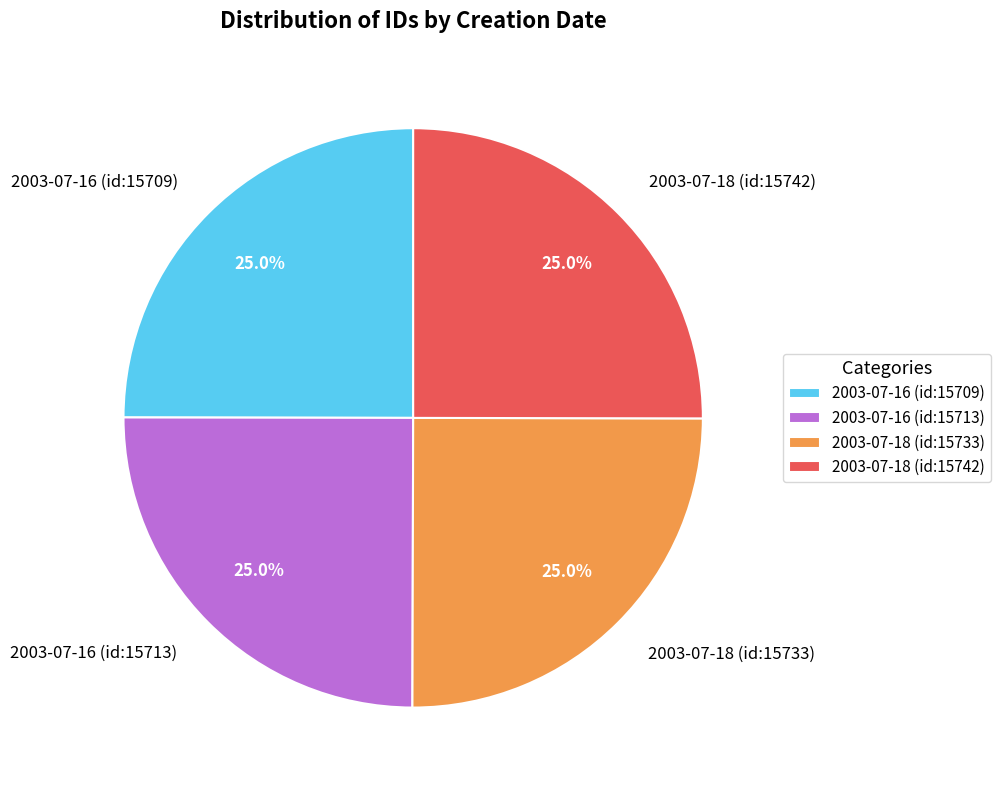

What percentage do 2003-07-18 (id:15733) and 2003-07-16 (id:15709) together represent?

50.0%